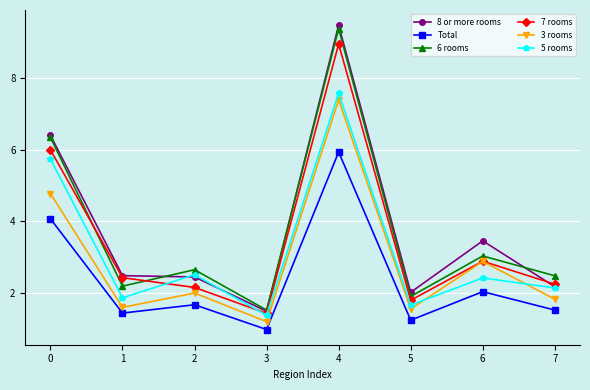

The Total series shows 6.9 at 0. True or false?

False